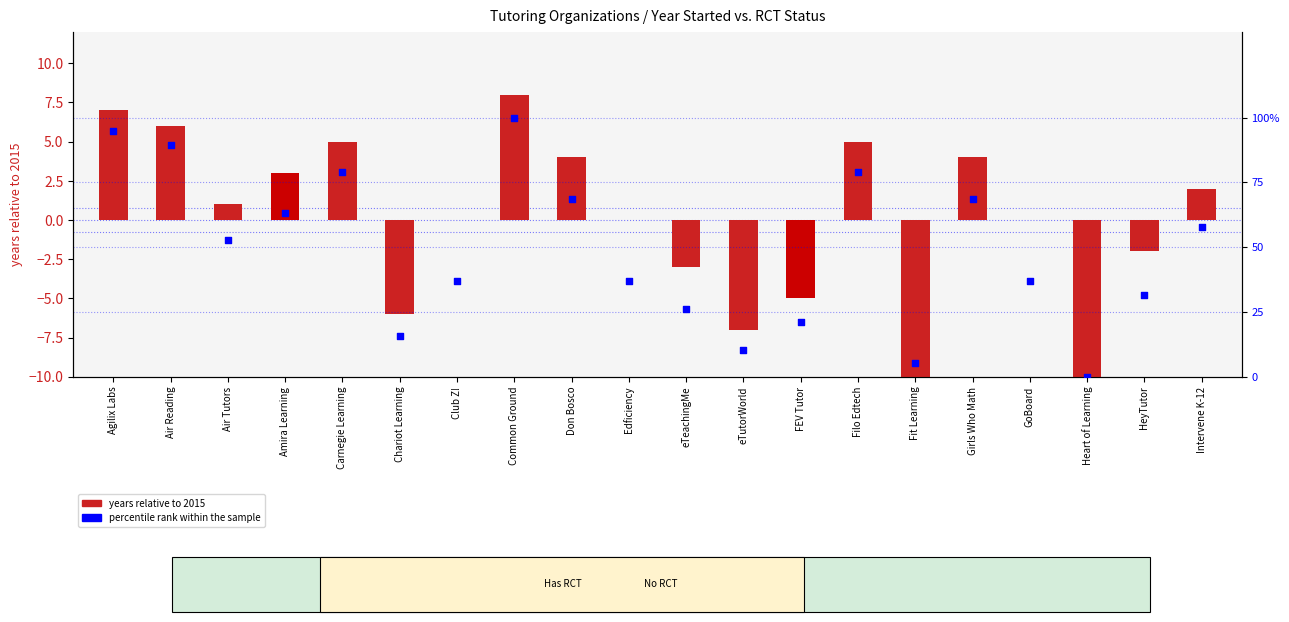

Which series has the largest total across all categories?

percentile rank within the sample